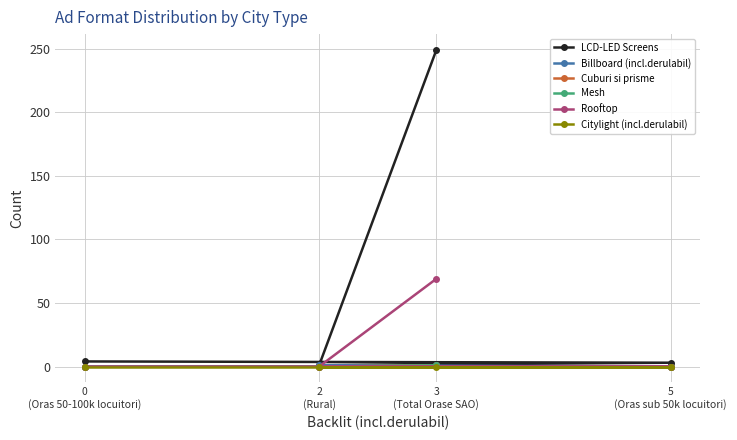

True or false: Citylight (incl.derulabil) and LCD-LED Screens cross at least once.

False